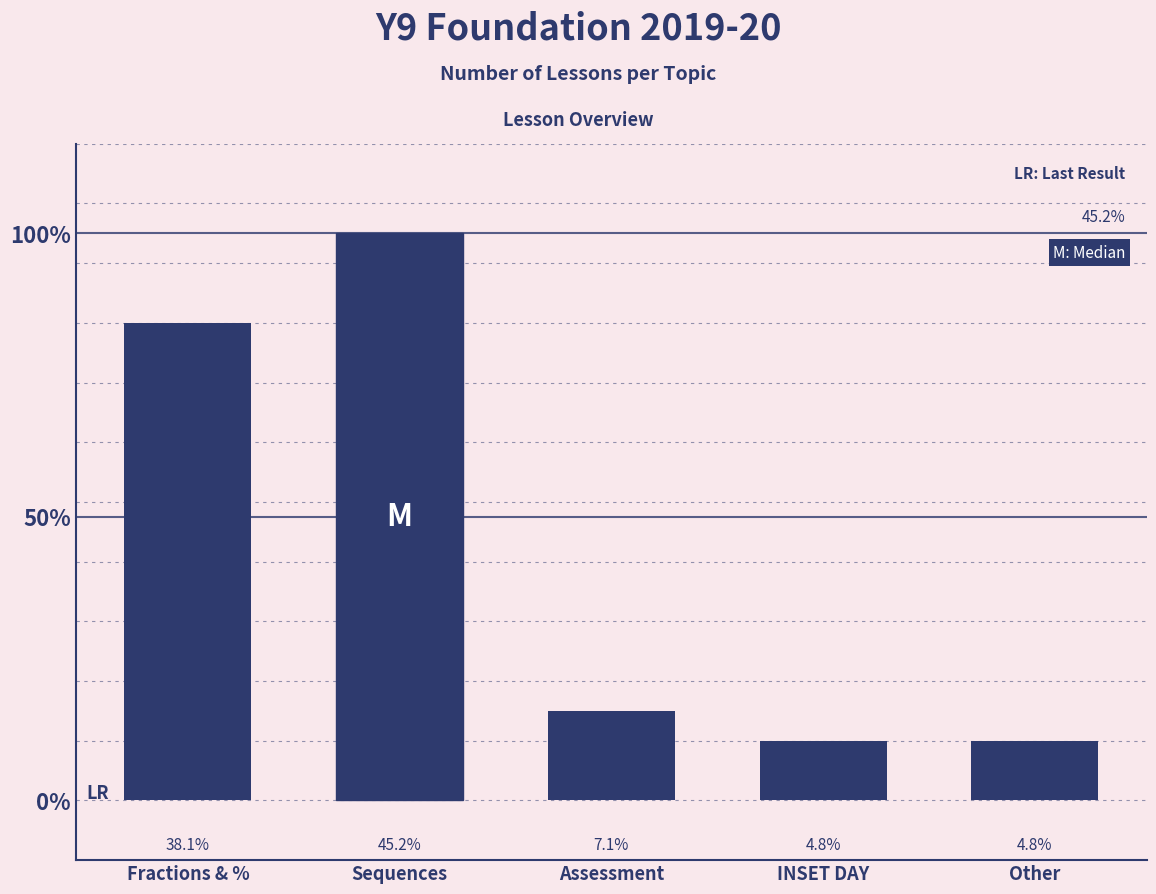

How many values exceed 3?

2